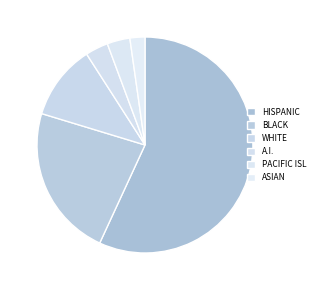

How many slices are in this pie chart?

6